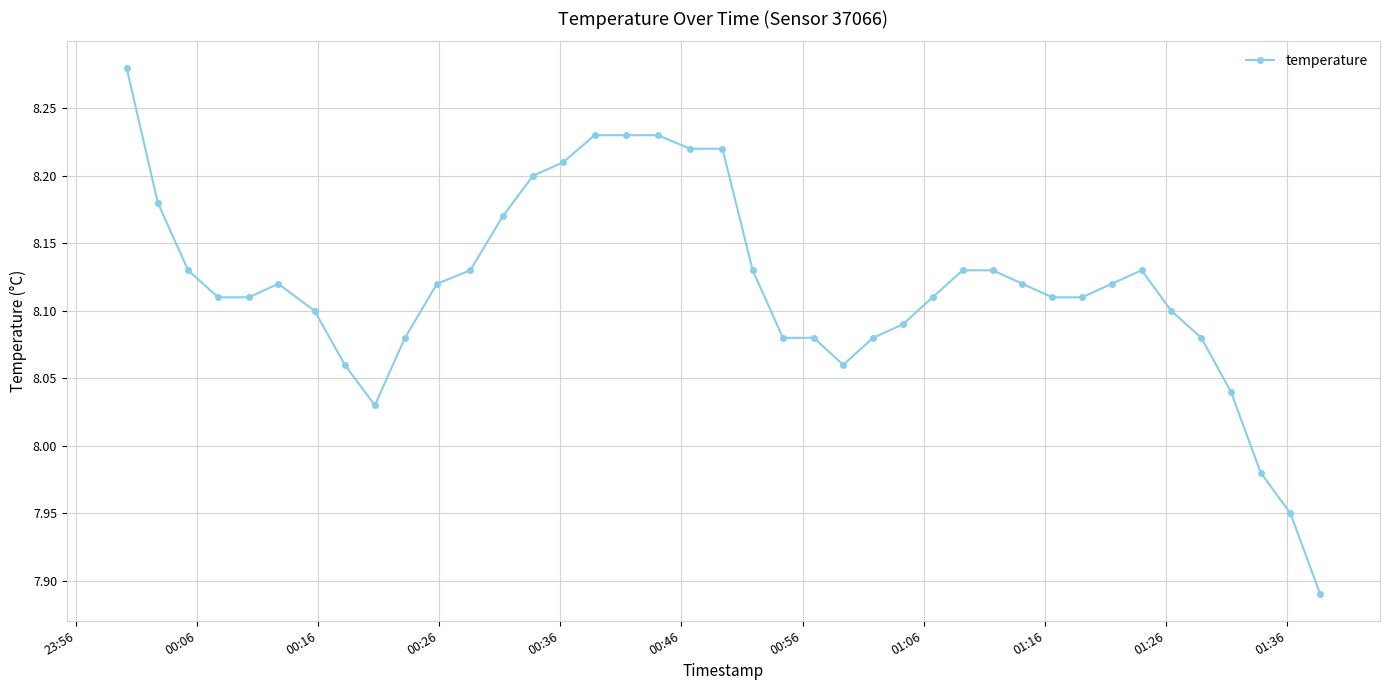

What is the sum of all values?

324.7